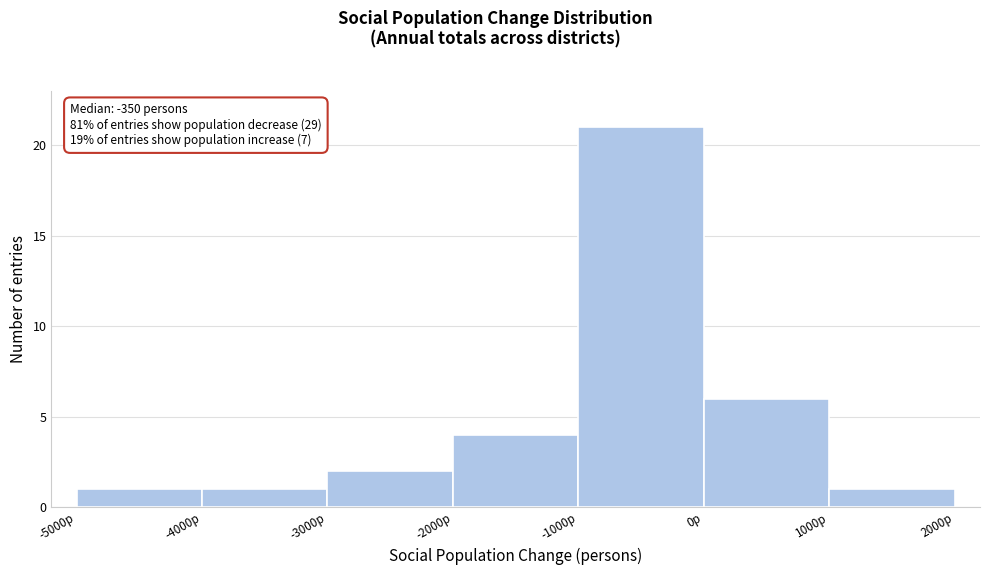

Which range on the x-axis has the tallest bar?

-1000 to 0